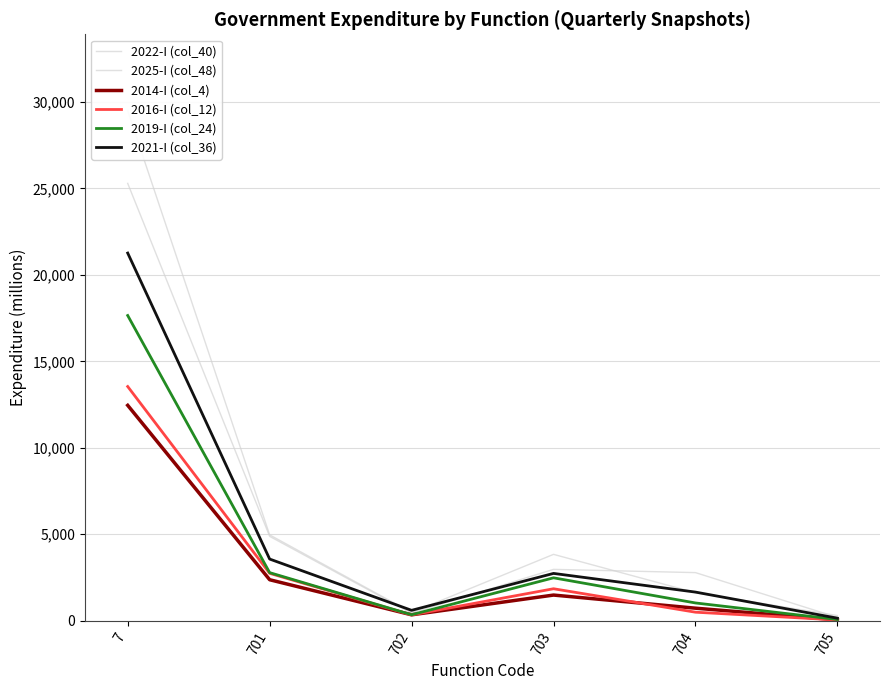

Is this an area chart (filled region under the line)?

No